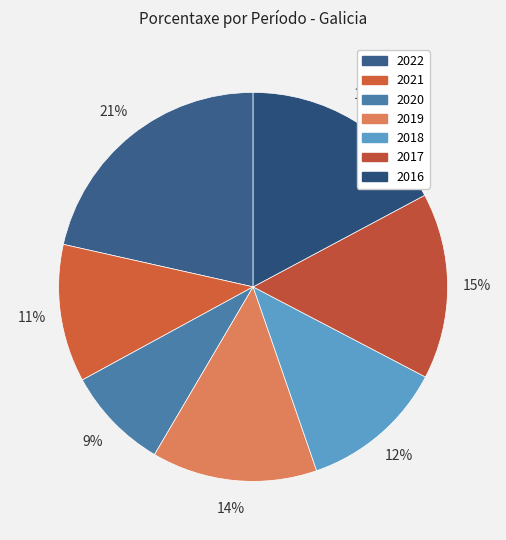

To the nearest percent, what is the difference between the 2020 and 2017 slice percentages?

7%